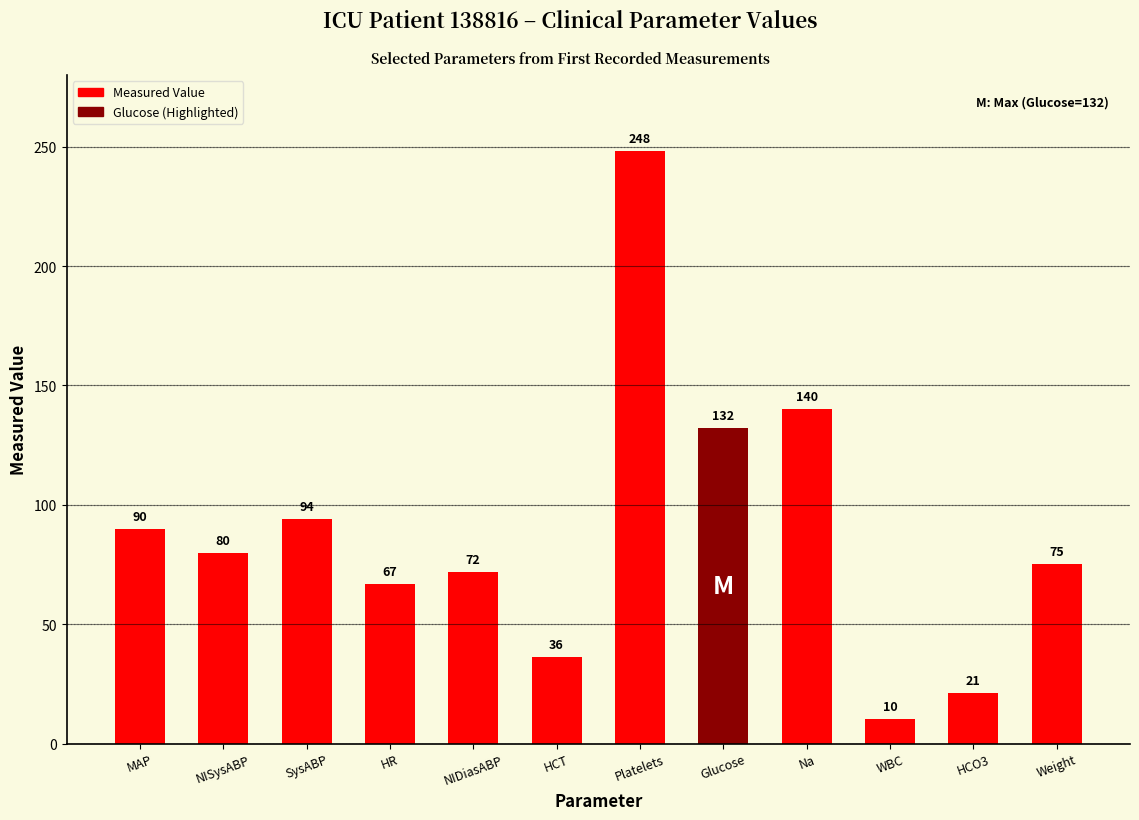

Which has a higher value, Glucose or NISysABP?

Glucose